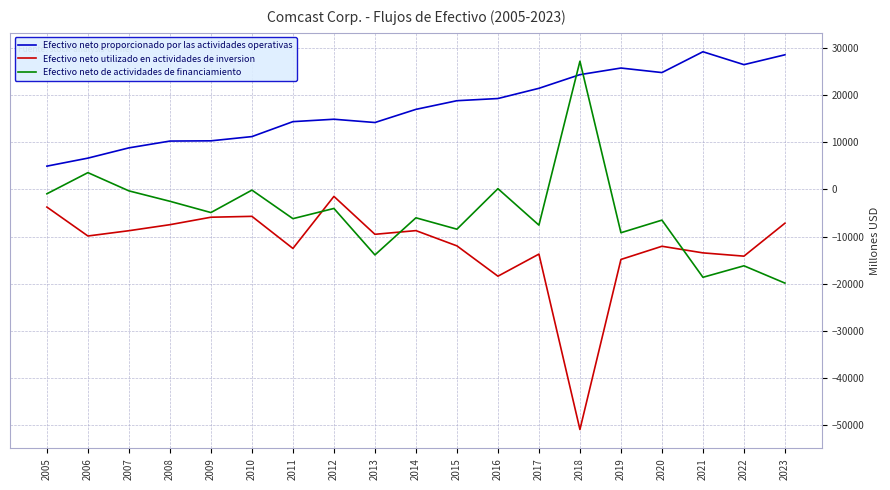

In Efectivo neto utilizado en actividades de inversion, how many points are lower than both neighbors (excluding endpoints)?

6